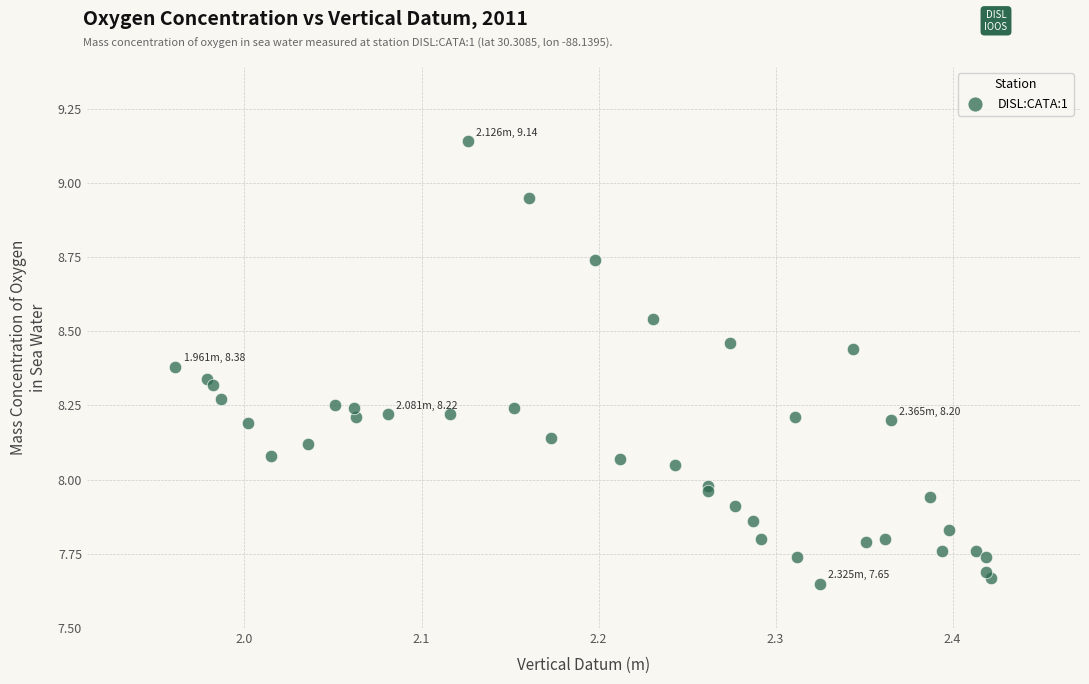

What is the range of Y values (max minus min)?

1.5